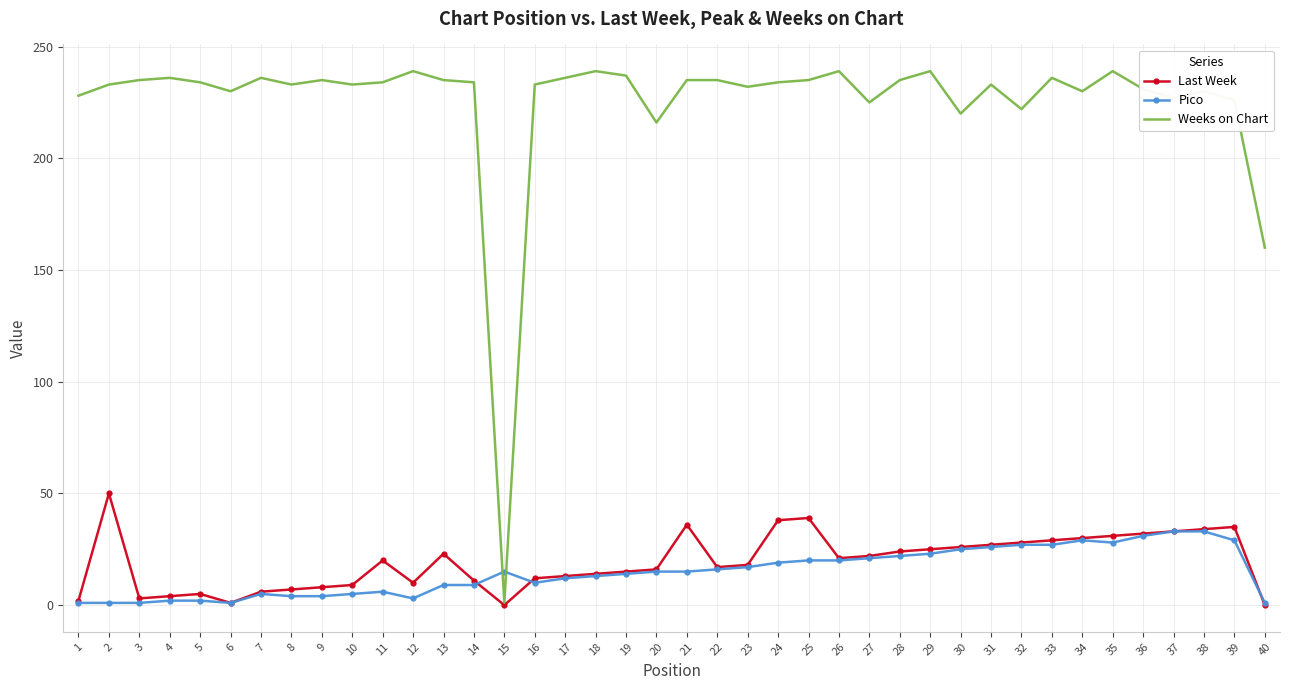

The value of Weeks on Chart at 30 is 220. True or false?

True